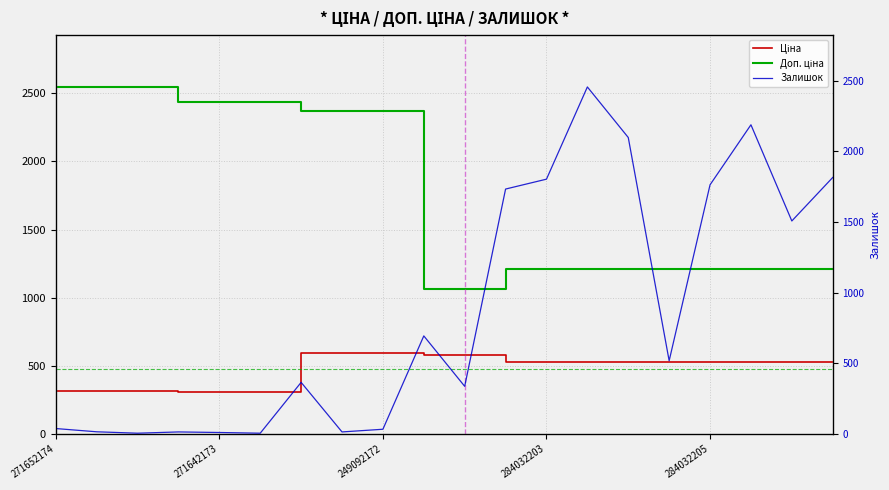

Which series has the widest spread of values?

Залишок